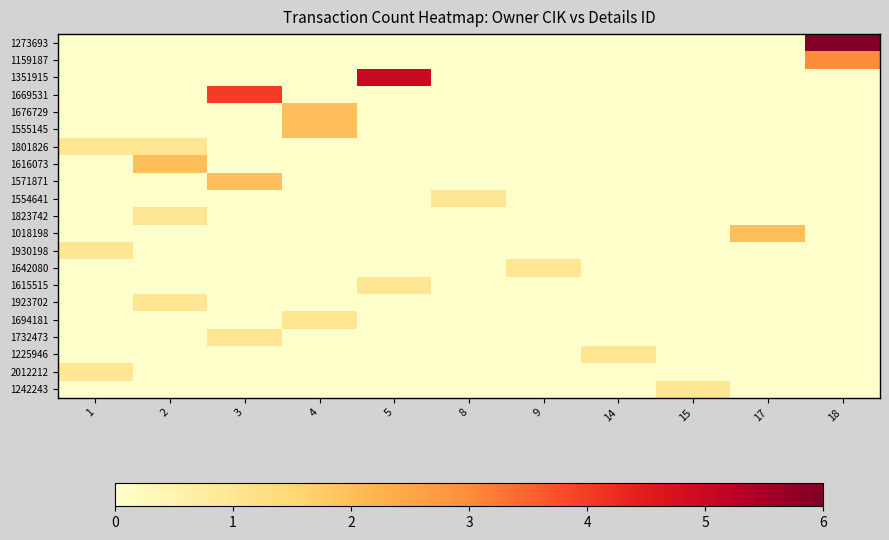

Between 1 and 18, which series saw the biggest shift?

1273693